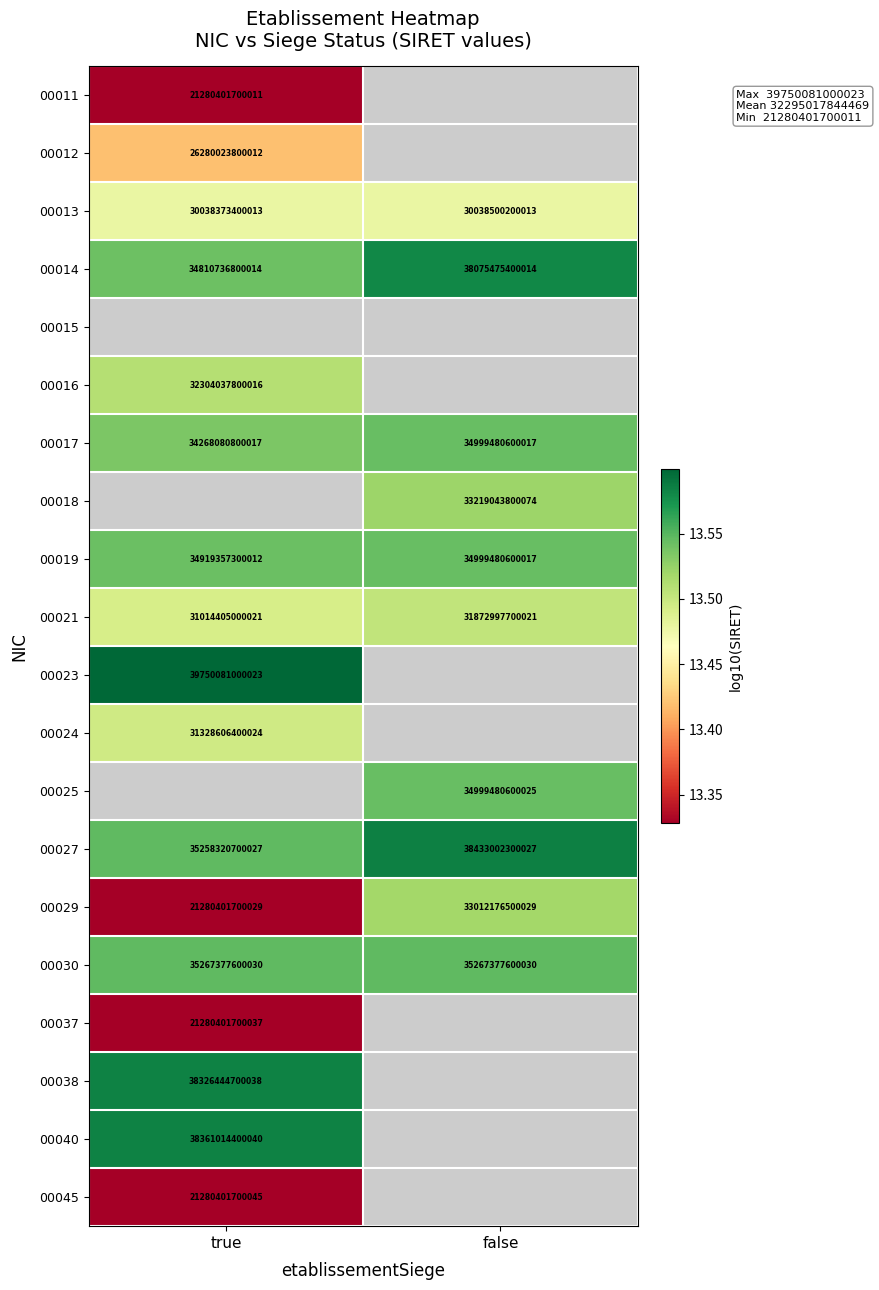

List the labels in order of 00027 value, smallest first.

true, false